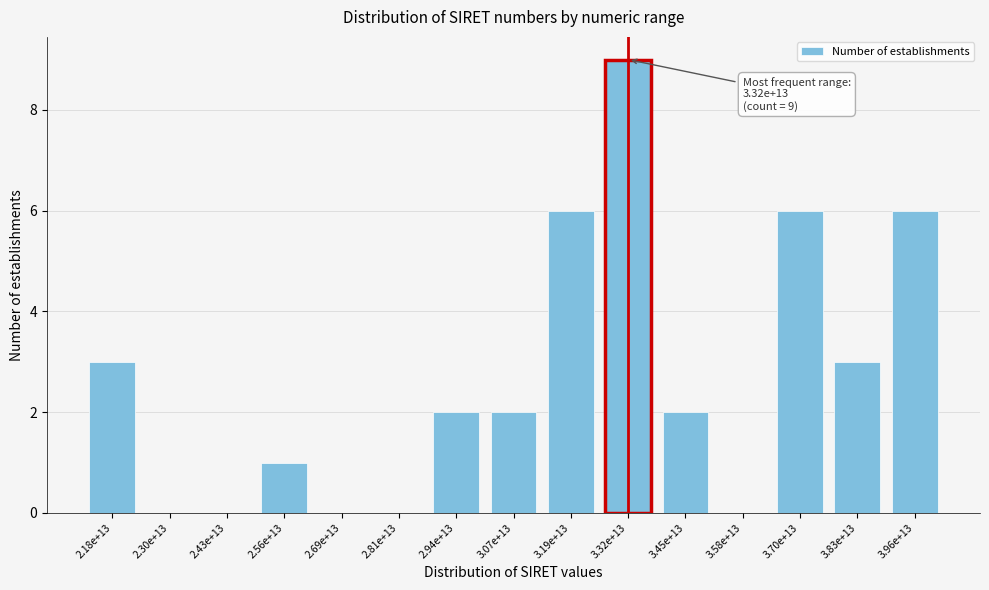

Reading left to right, transcribe all the data shown in this chart.

2.18e+13=3	2.30e+13=0	2.43e+13=0	2.56e+13=1	2.69e+13=0	2.81e+13=0	2.94e+13=2	3.07e+13=2	3.19e+13=6	3.32e+13=9	3.45e+13=2	3.58e+13=0	3.70e+13=6	3.83e+13=3	3.96e+13=6